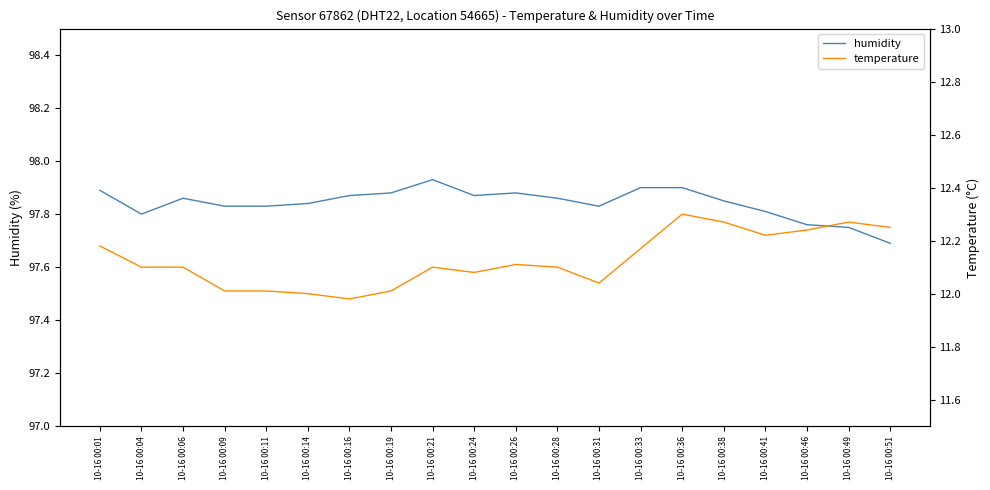

Is the value of humidity at 10-16 00:24 greater than the value of temperature at 10-16 00:04?

Yes